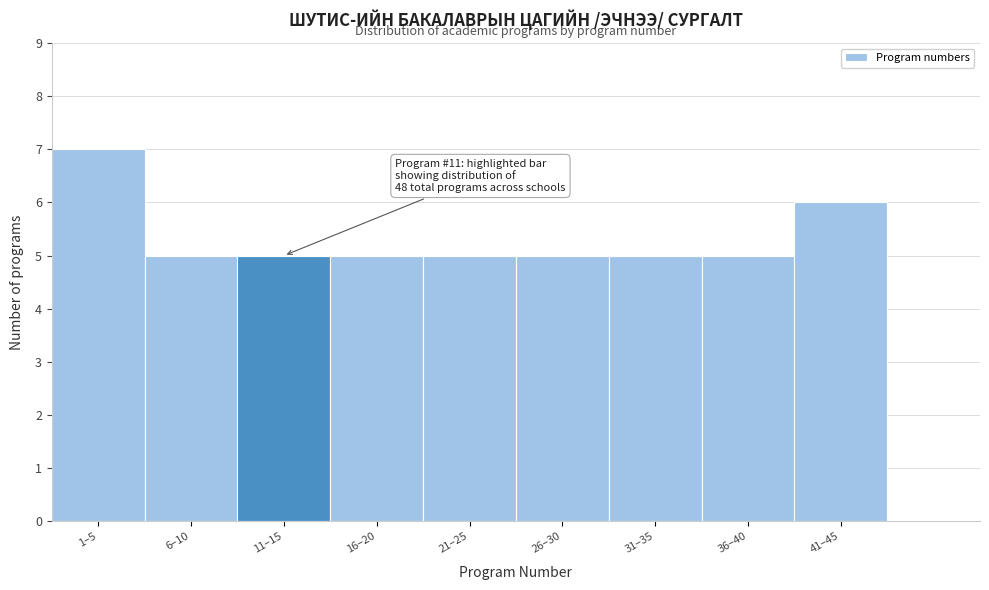

Reading right to left, transcribe all the data shown in this chart.

41–45=6	36–40=5	31–35=5	26–30=5	21–25=5	16–20=5	11–15=5	6–10=5	1–5=7